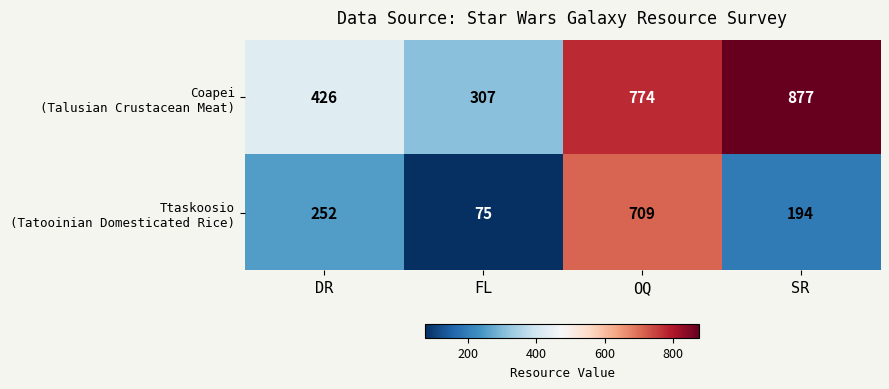

At which category does the chart reach its peak across all series?

SR